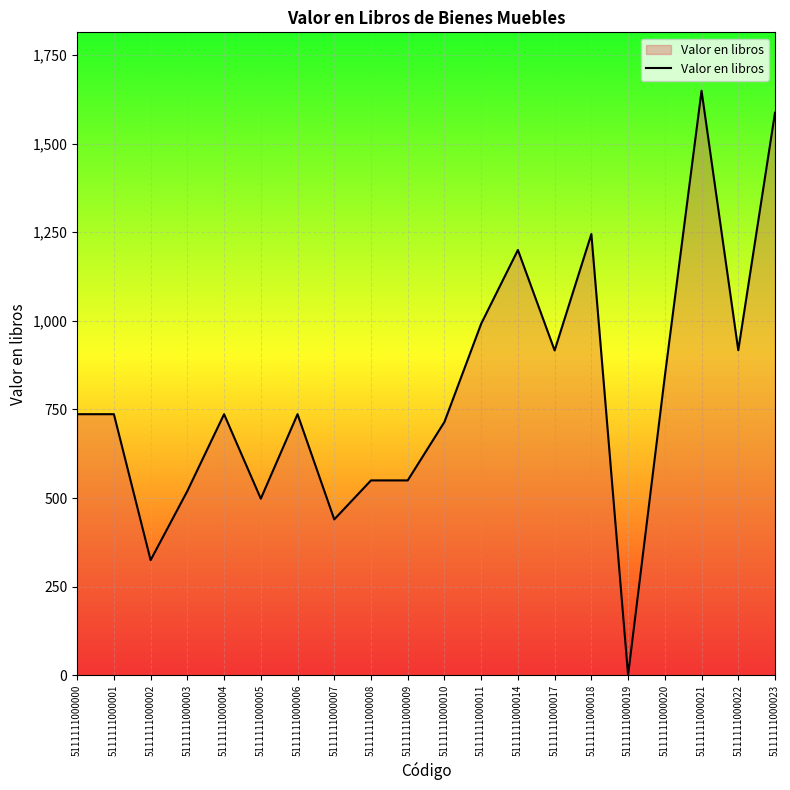

Which label corresponds to the largest value in the chart?

5111111000021